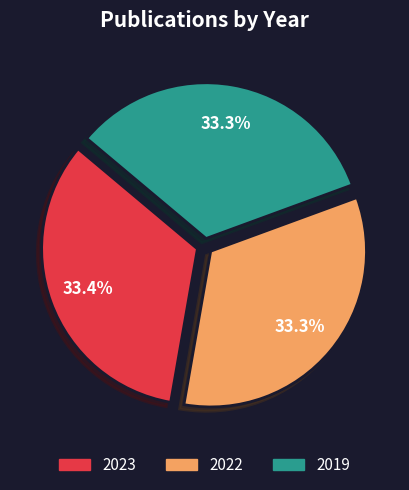

Approximately how many times larger is the value at 2019 compared to 2023?

1.0